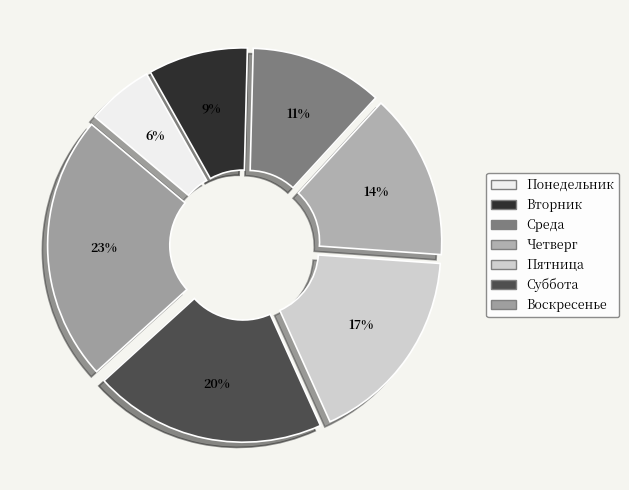

Rank the categories by value from lowest to highest.

Понедельник, Вторник, Среда, Четверг, Пятница, Суббота, Воскресенье